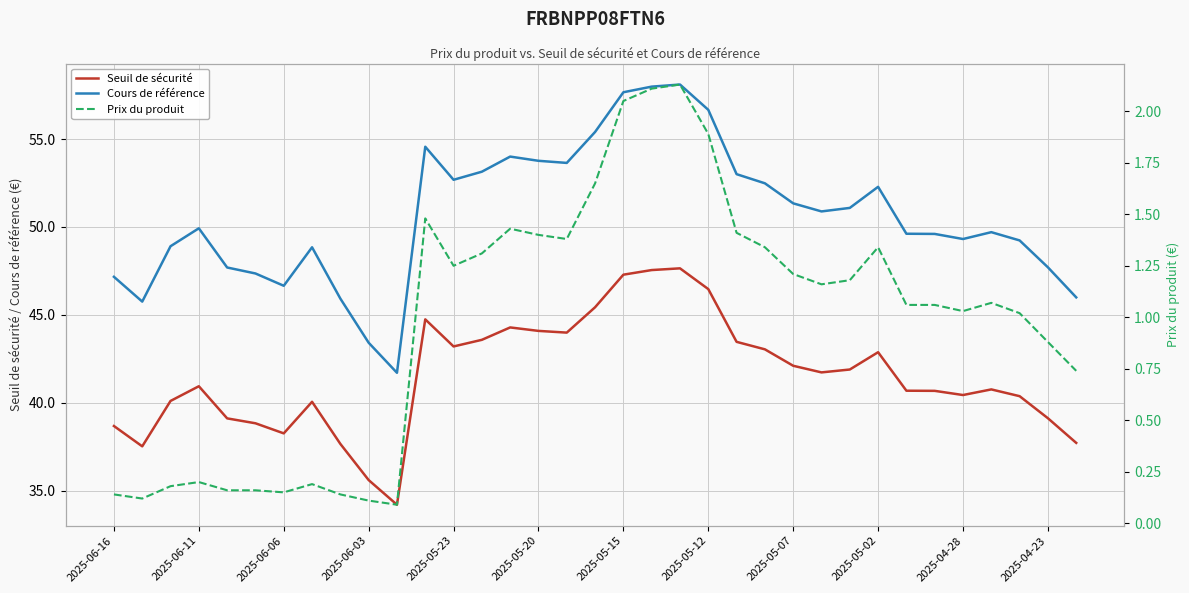

What is the minimum value for Seuil de sécurité?

34.2